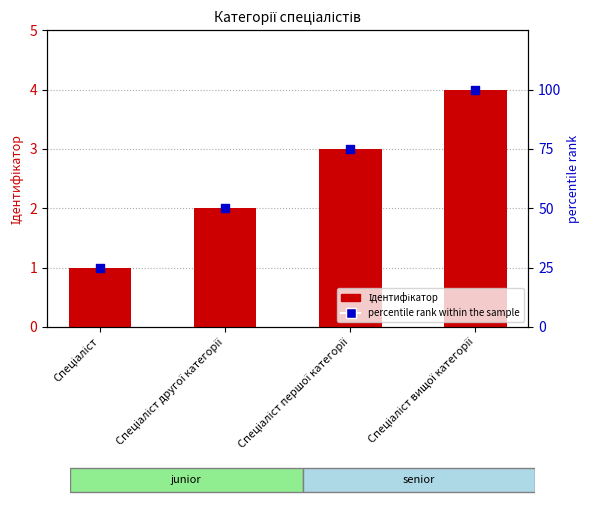

What is the total value across all series at Спеціаліст вищої категорії?

104